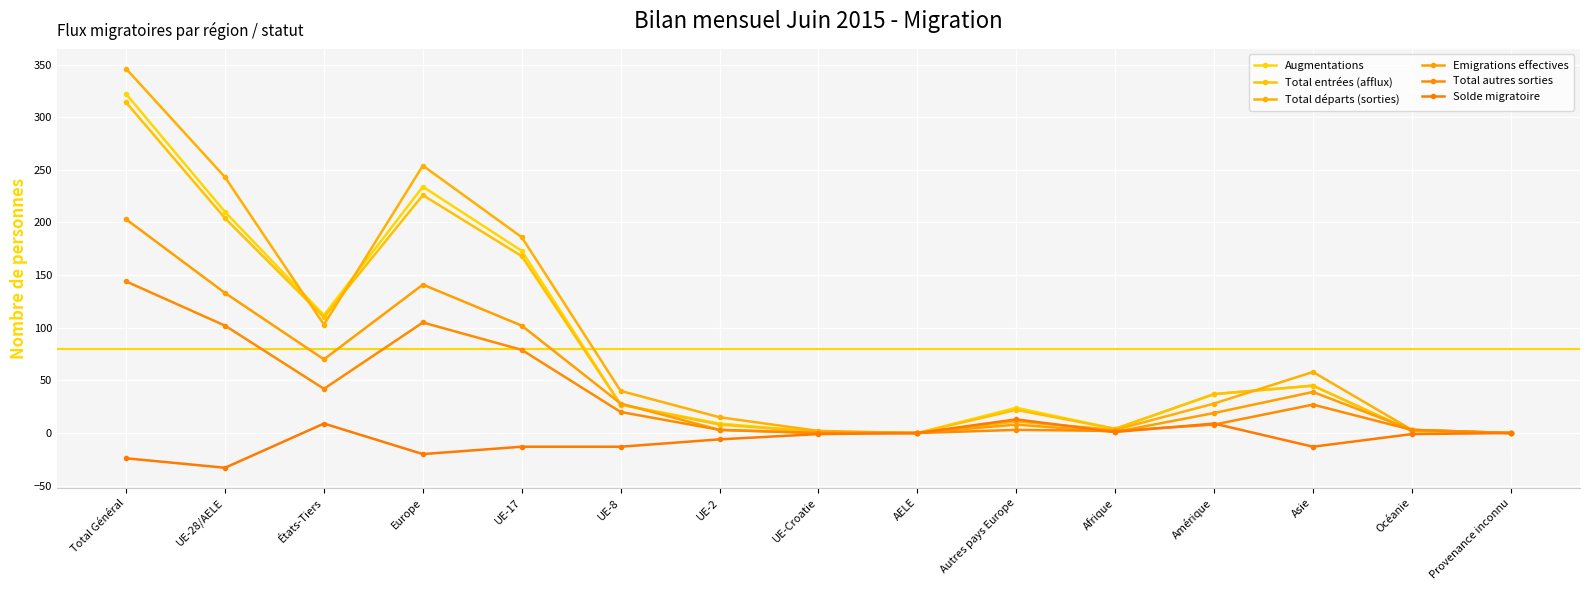

At which category is the sum across all series the highest?

Total Général